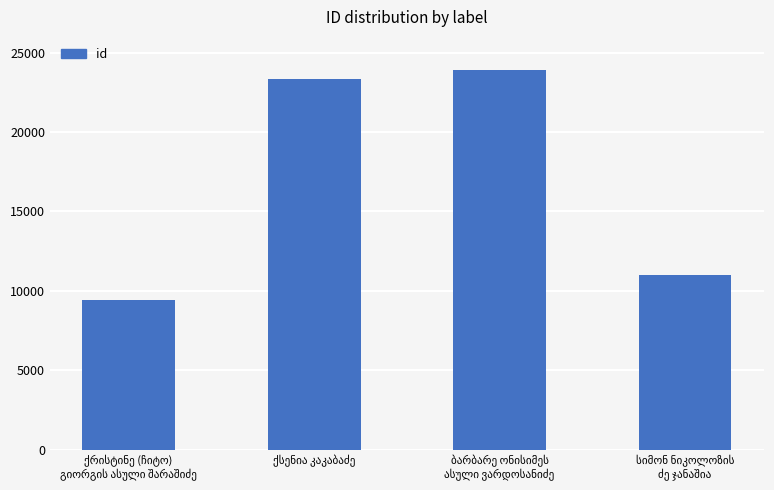

What is the value of the 4th bar from the left?

10992